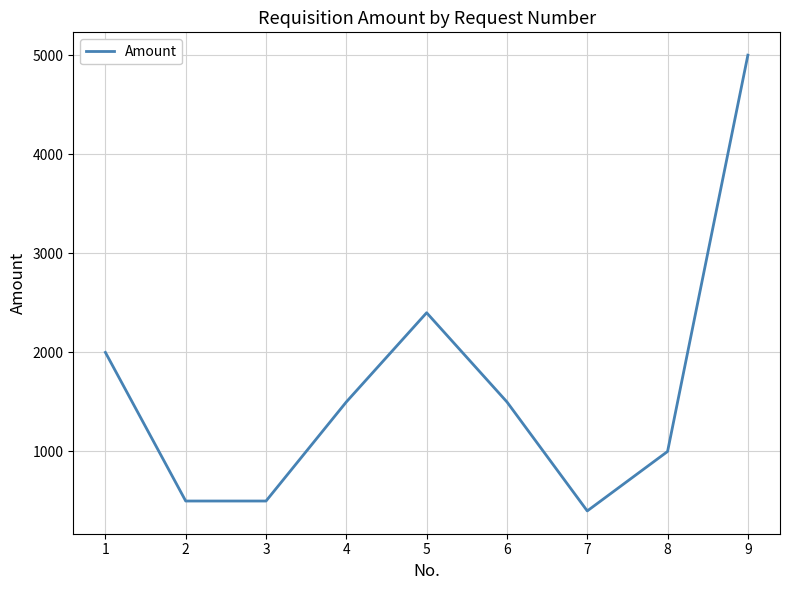

What is the minimum value shown in the chart?

400